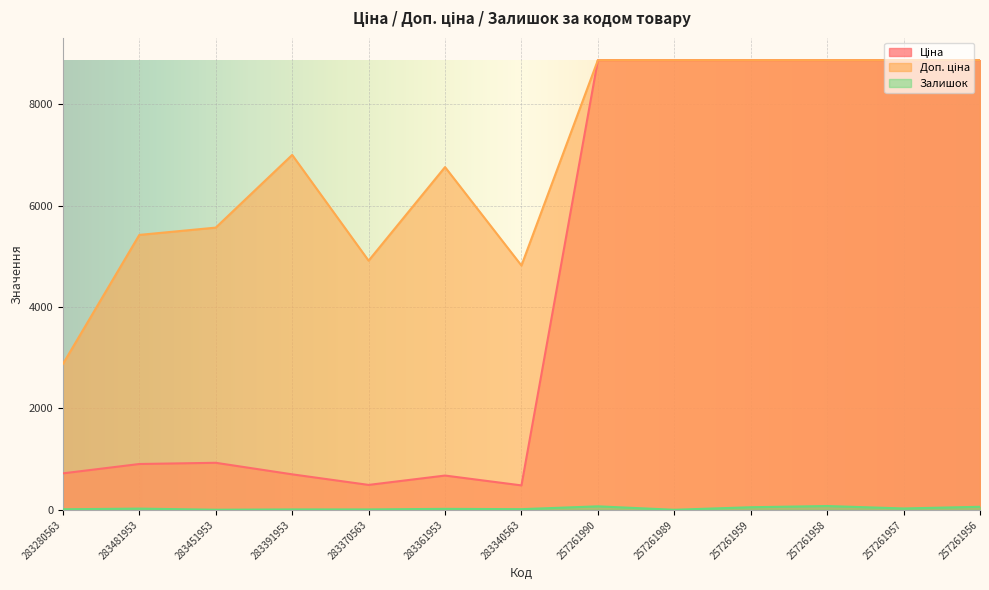

Count the number of categories in the chart.

13